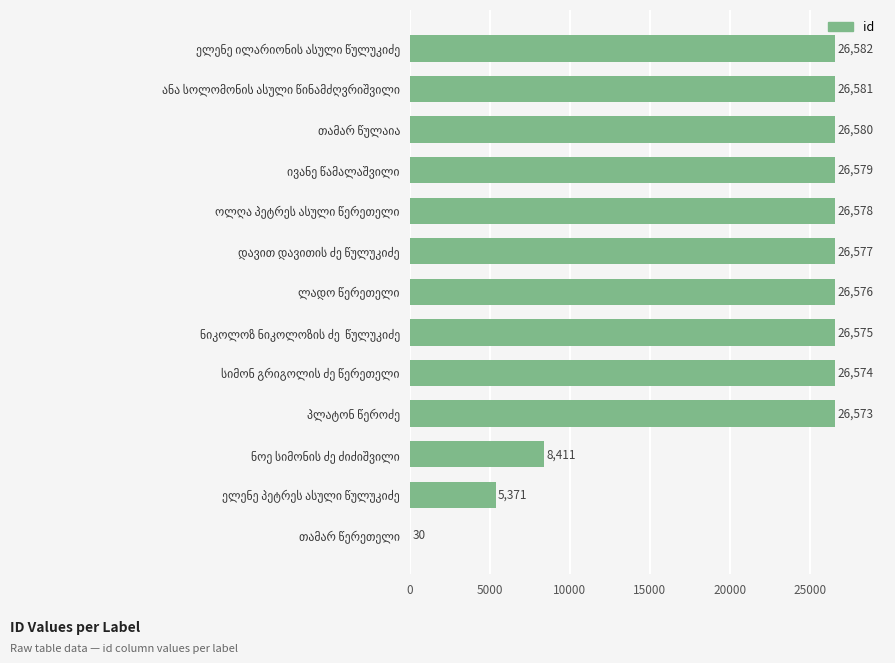

How many distinct data groups are displayed?

1